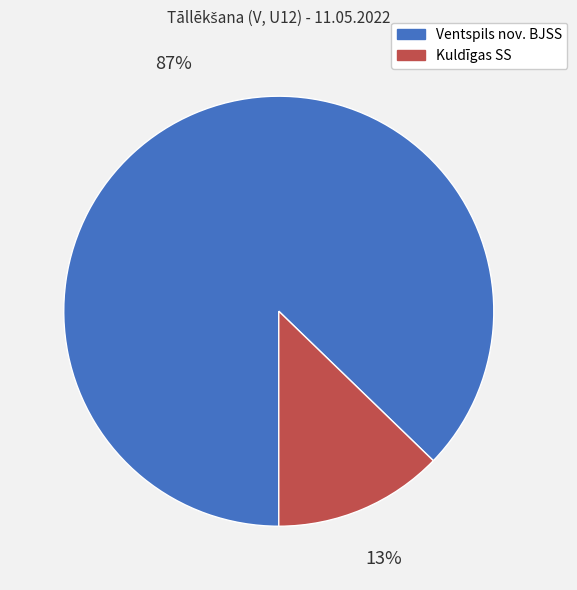

To the nearest percent, what portion does Kuldīgas SS represent?

13%